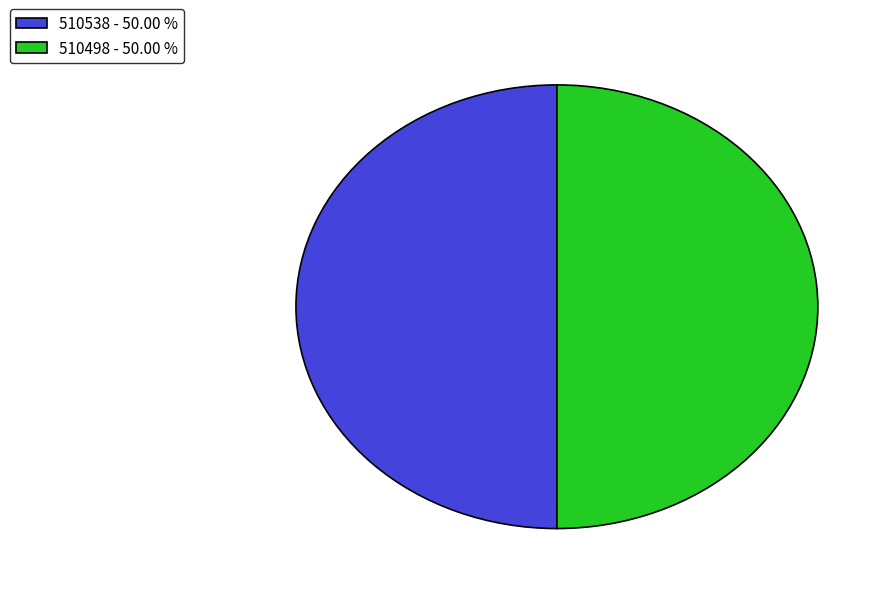

Is the sum of 510498 - 50.00 % and 510538 - 50.00 % greater than half?

Yes